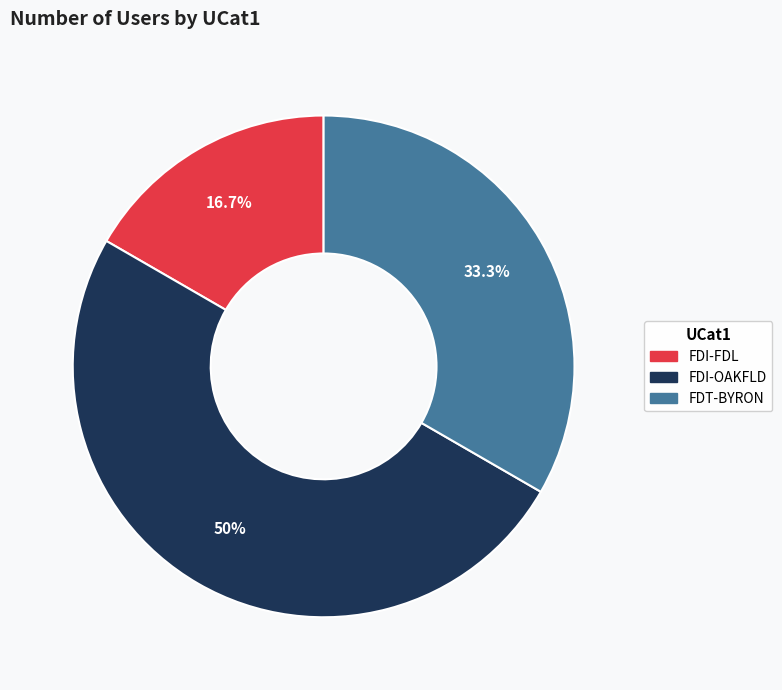

Rank the categories by value from lowest to highest.

FDI-FDL, FDT-BYRON, FDI-OAKFLD